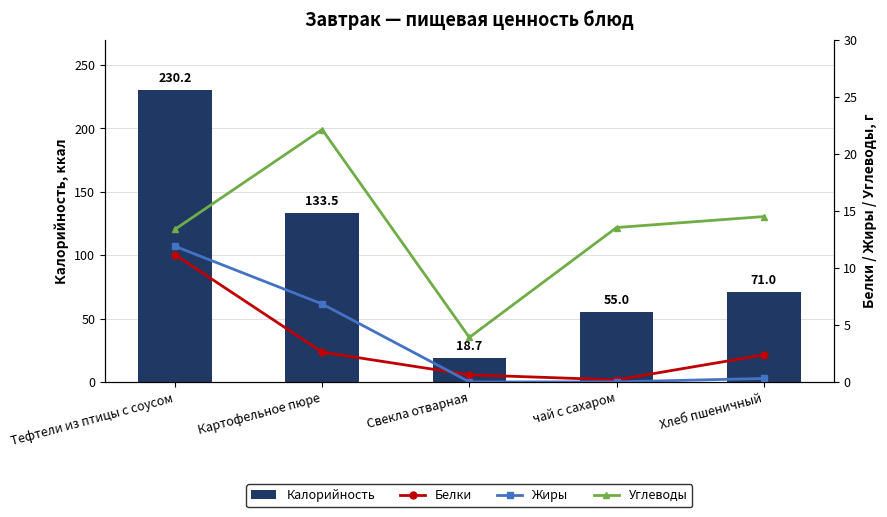

True or false: Углеводы has a value of 5.3 at Хлеб пшеничный.

False